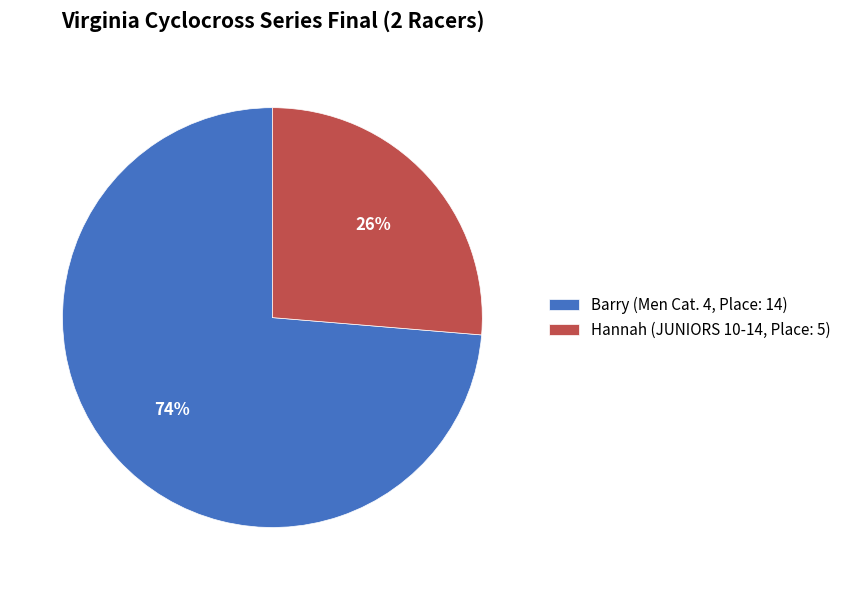

What is the ratio of the value at Hannah (JUNIORS 10-14, Place: 5) to the value at Barry (Men Cat. 4, Place: 14)?

0.4